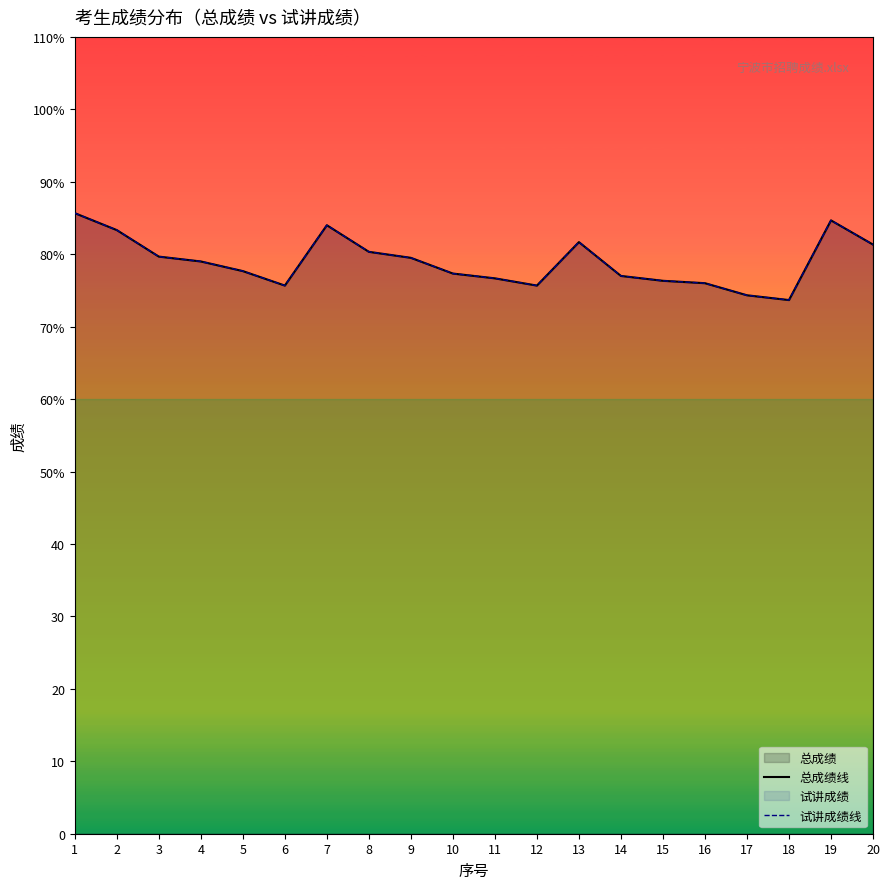

How many data points does each series have?

20